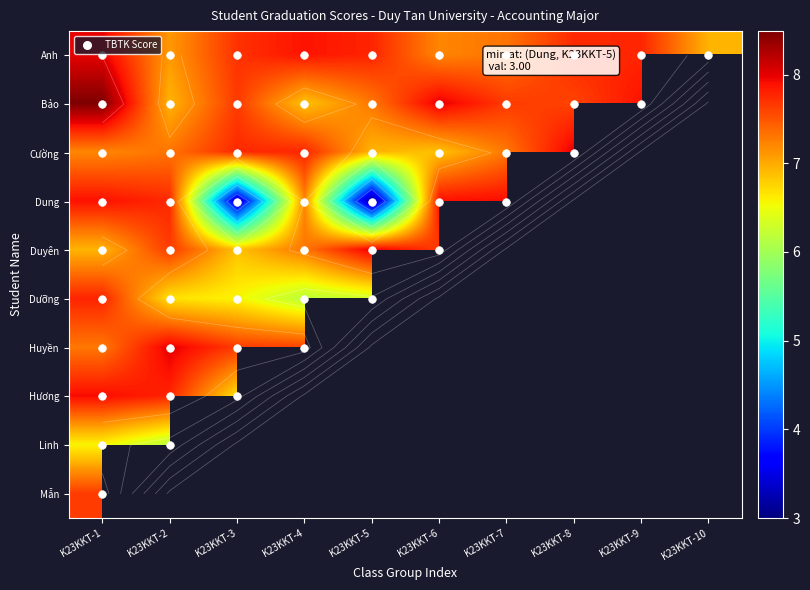

How many data points in Bảo are less than 7?

2